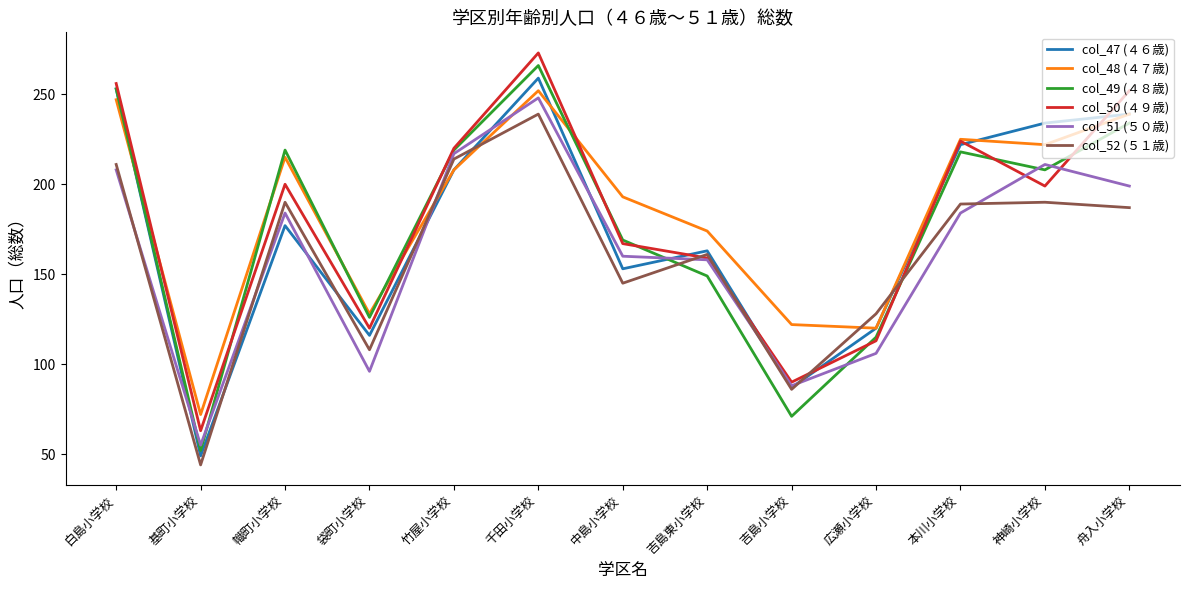

What are all the series names shown in the legend?

col_47 (４６歳), col_48 (４７歳), col_49 (４８歳), col_50 (４９歳), col_51 (５０歳), col_52 (５１歳)